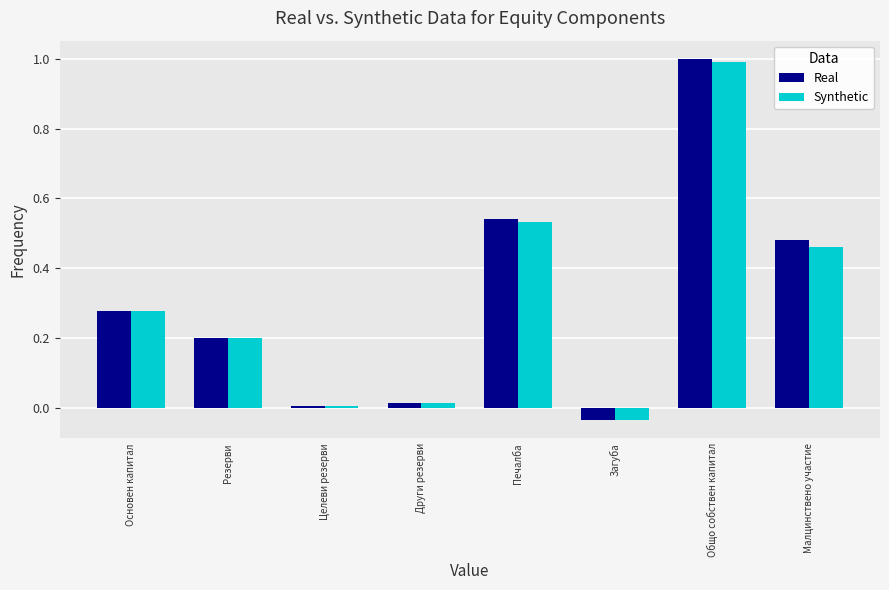

How many bars are there in total?

16